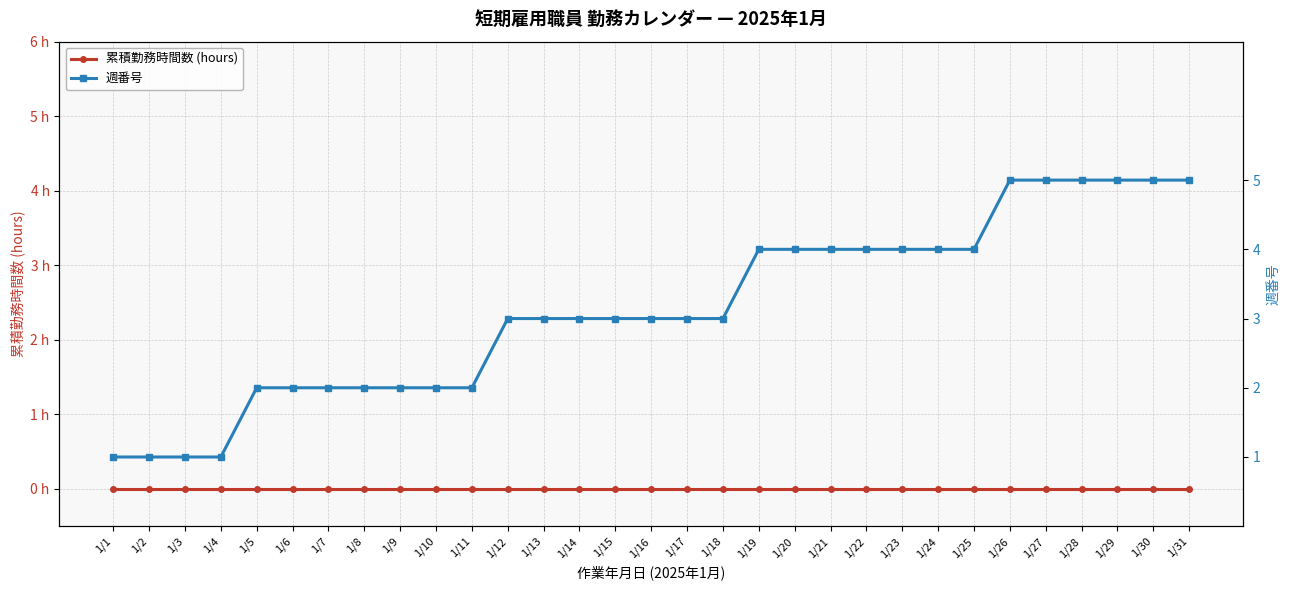

What is the lowest value of the 週番号 series?

1